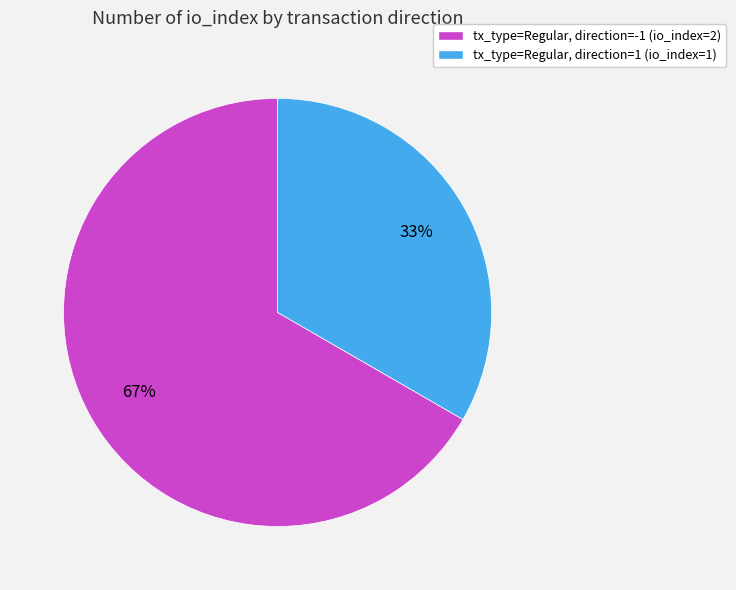

How many segments does this pie chart have?

2